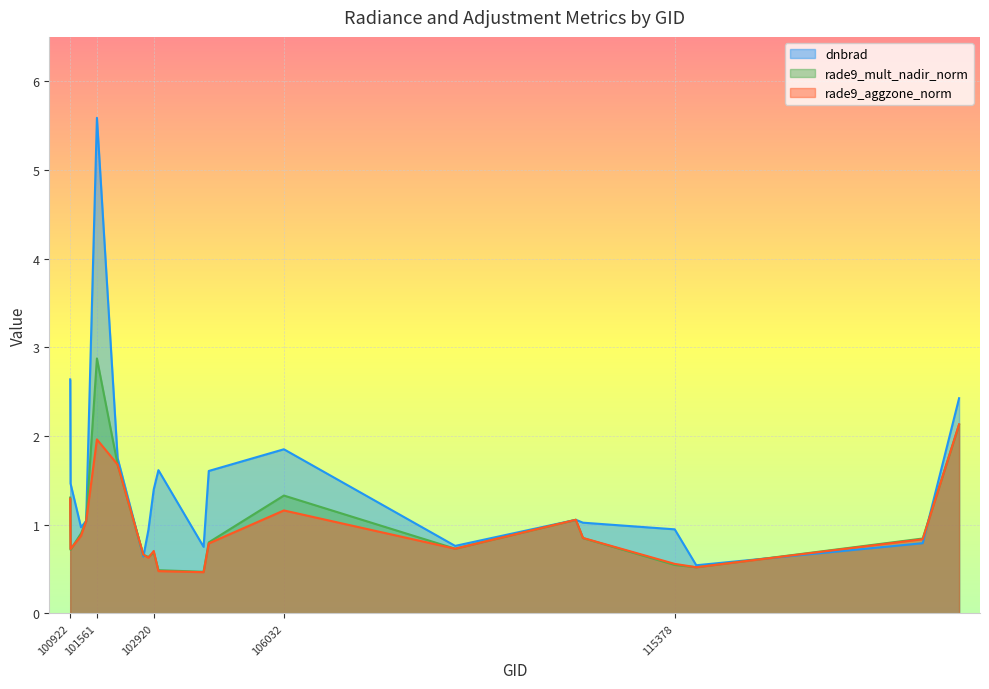

What is the value of the dnbrad point at the 10th from the left?

1.6